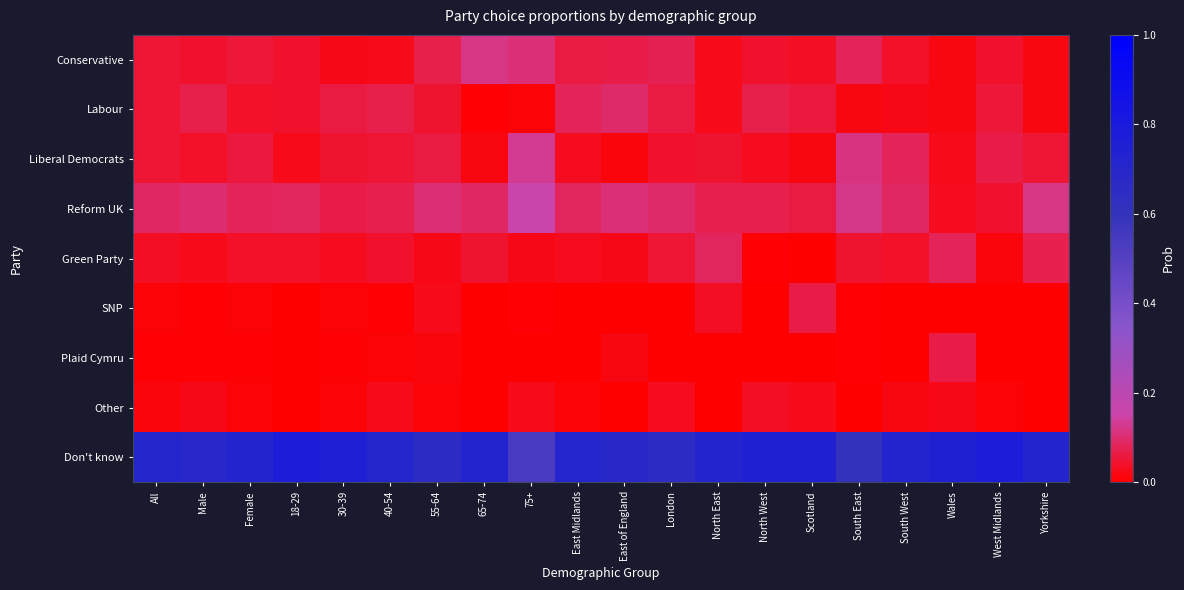

At which category is the sum across all series the highest?

40-54